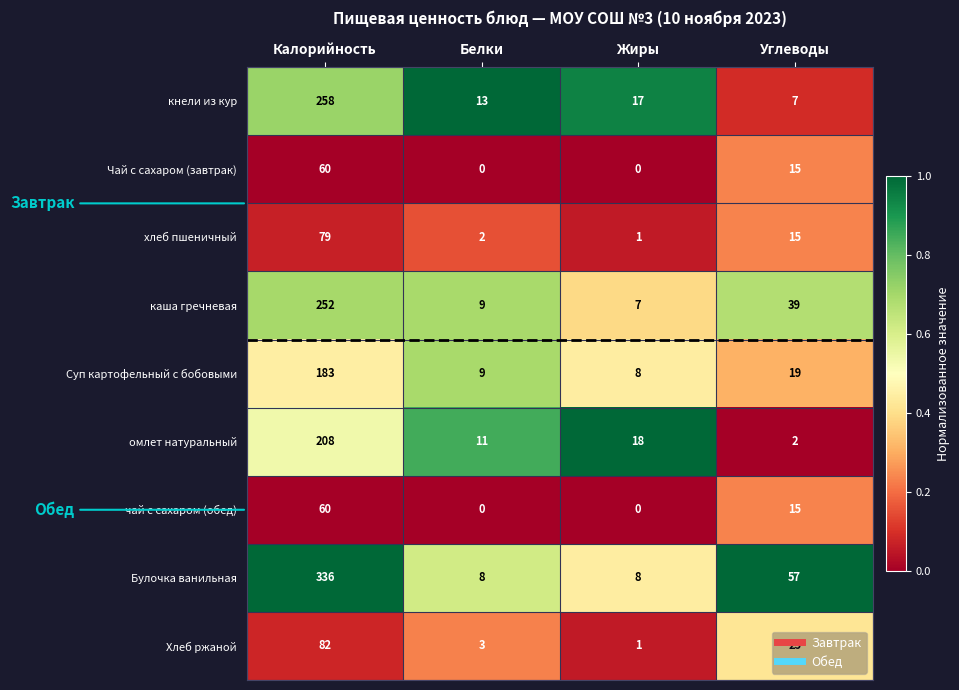

What is the total value across all series at Калорийность?

1518